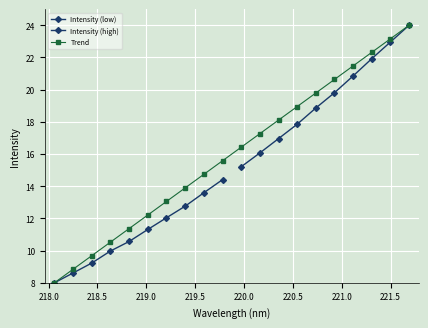

What position from the left is 218.8244?

5